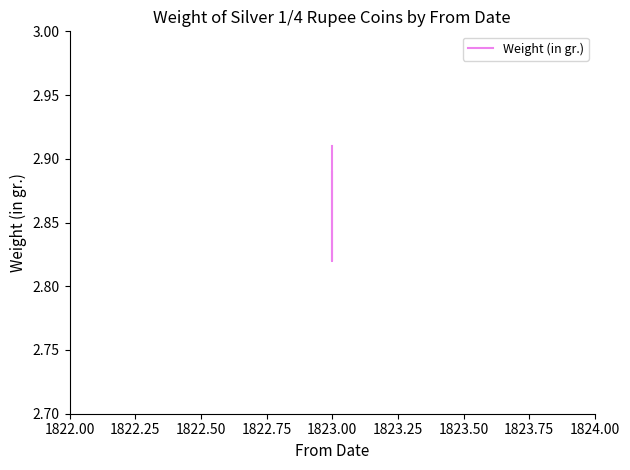

Reading right to left, what are all the values shown in this chart?

2.9	2.8	2.9